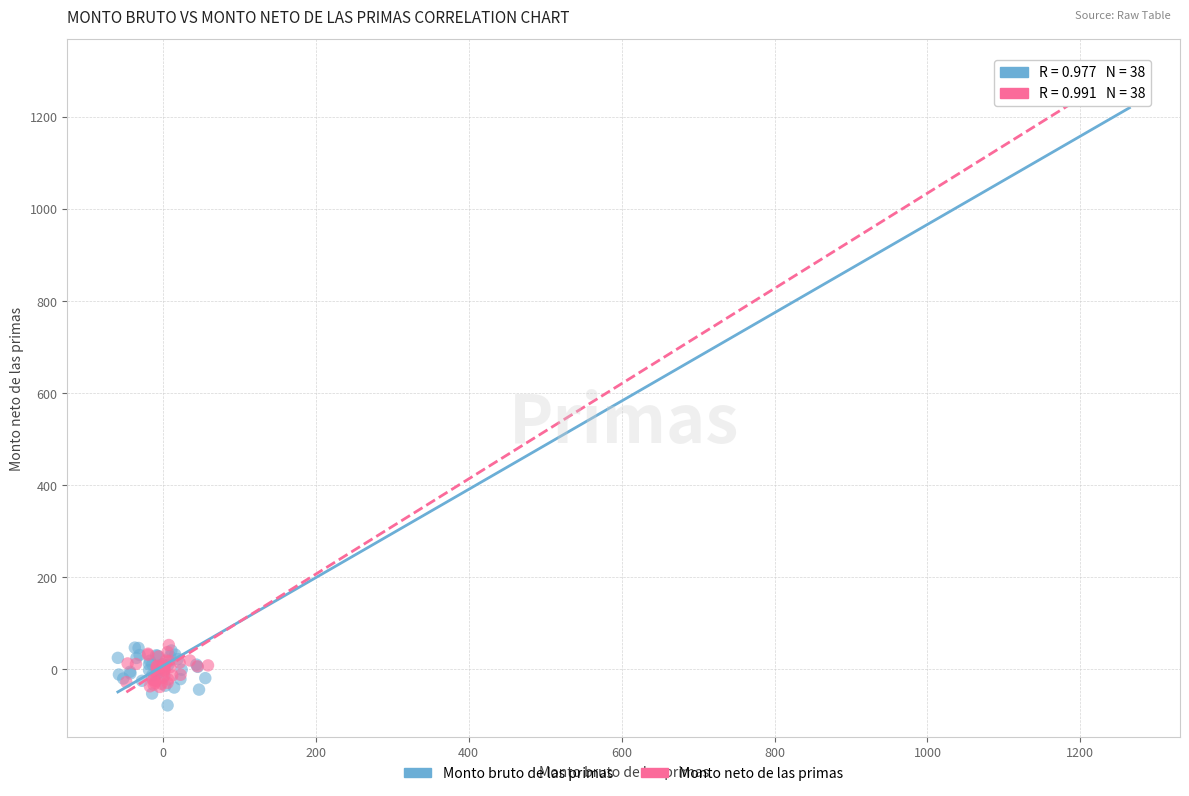

Which series has the widest spread of Y values?

Monto neto de las primas